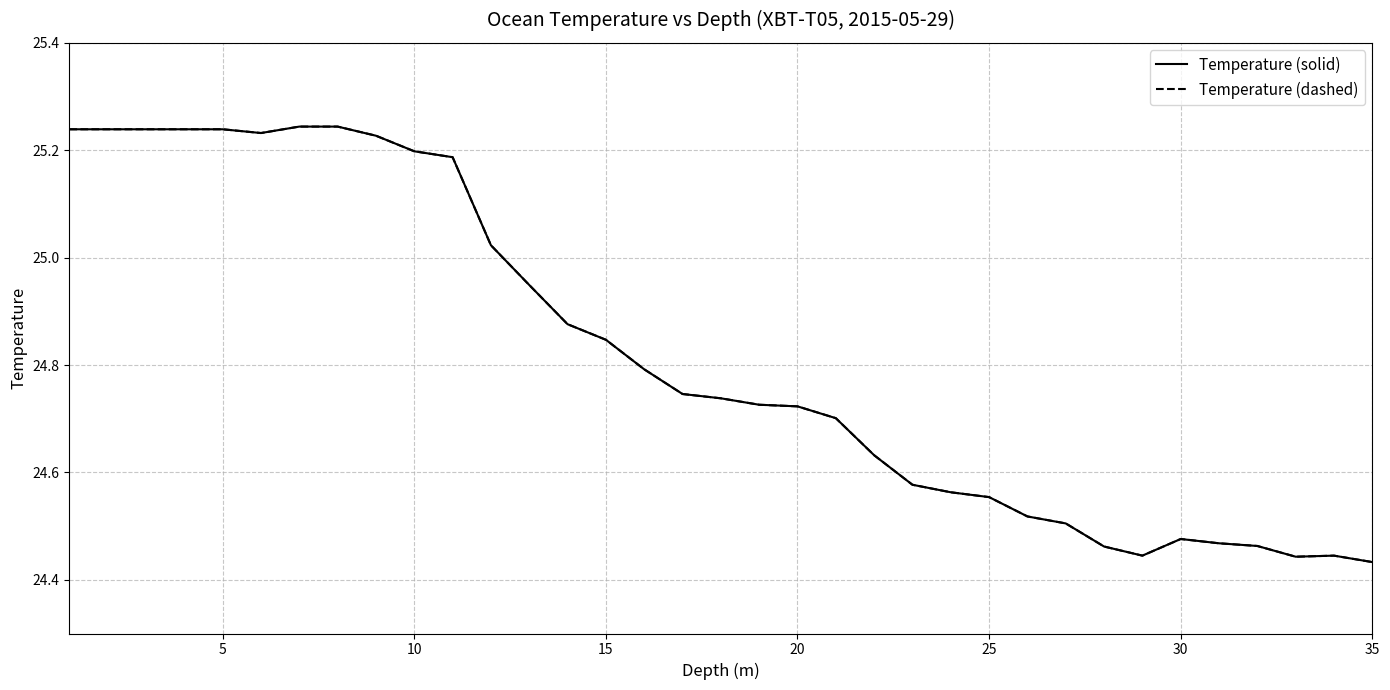

Reading left to right, what are all the values shown in this chart?

Temperature (solid): 25.2	25.2	25.2	25.2	25.2	25.2	25.2	25.2	25.2	25.2	25.2	25.0	24.9	24.9	24.8	24.8	24.7	24.7	24.7	24.7	24.7	24.6	24.6	24.6	24.6	24.5	24.5	24.5	24.4	24.5	24.5	24.5	24.4	24.4	24.4
Temperature (dashed): 25.2	25.2	25.2	25.2	25.2	25.2	25.2	25.2	25.2	25.2	25.2	25.0	24.9	24.9	24.8	24.8	24.7	24.7	24.7	24.7	24.7	24.6	24.6	24.6	24.6	24.5	24.5	24.5	24.4	24.5	24.5	24.5	24.4	24.4	24.4